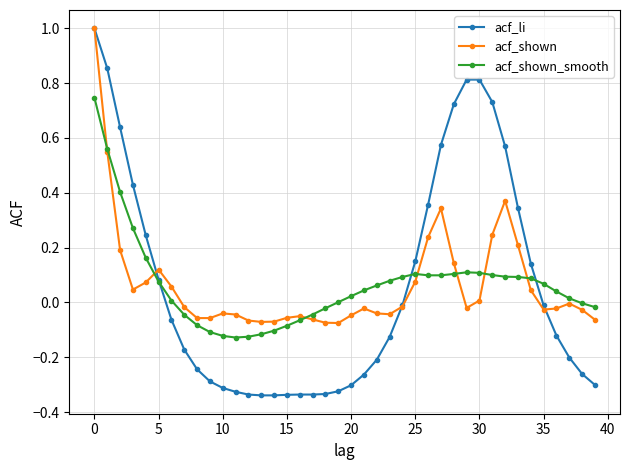

True or false: acf_shown_smooth has more than 1 interior local peaks.

True